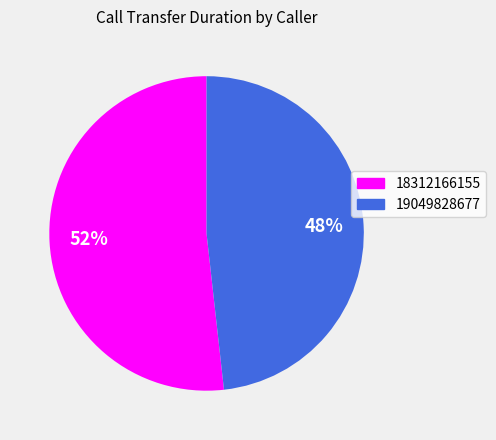

Between 19049828677 and 18312166155, which is larger?

18312166155